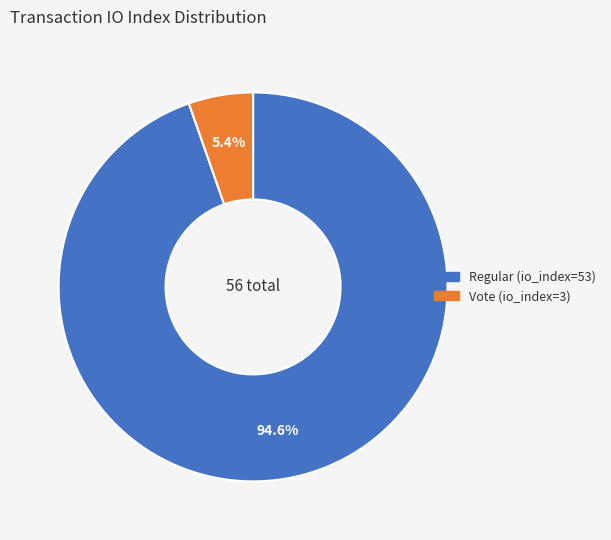

What portion of the pie excludes Vote (io_index=3)?

94.6%